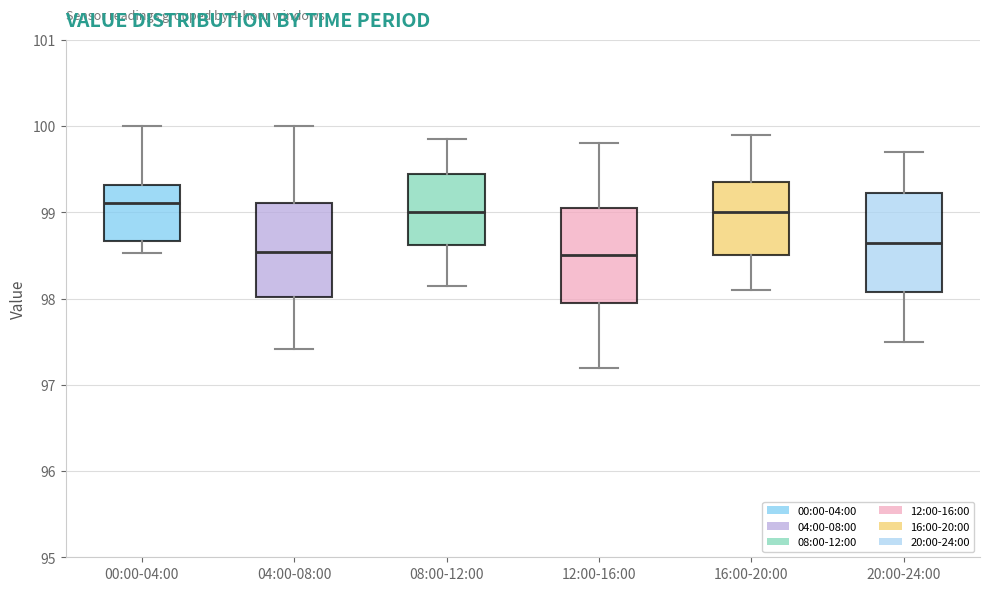

Reading left to right, read every box against the y-axis: the position of its median line, the range the box covers, and the ends of its whiskers. The values are not printed on the chart, so give them approximately, as read against the axis.

00:00-04:00: median 99.1, box 98.7 to 99.3, whiskers 98.5 to 100.0
04:00-08:00: median 98.5, box 98.0 to 99.1, whiskers 97.4 to 100.0
08:00-12:00: median 99.0, box 98.6 to 99.5, whiskers 98.2 to 99.9
12:00-16:00: median 98.5, box 98.0 to 99.1, whiskers 97.2 to 99.8
16:00-20:00: median 99.0, box 98.5 to 99.4, whiskers 98.1 to 99.9
20:00-24:00: median 98.7, box 98.1 to 99.2, whiskers 97.5 to 99.7